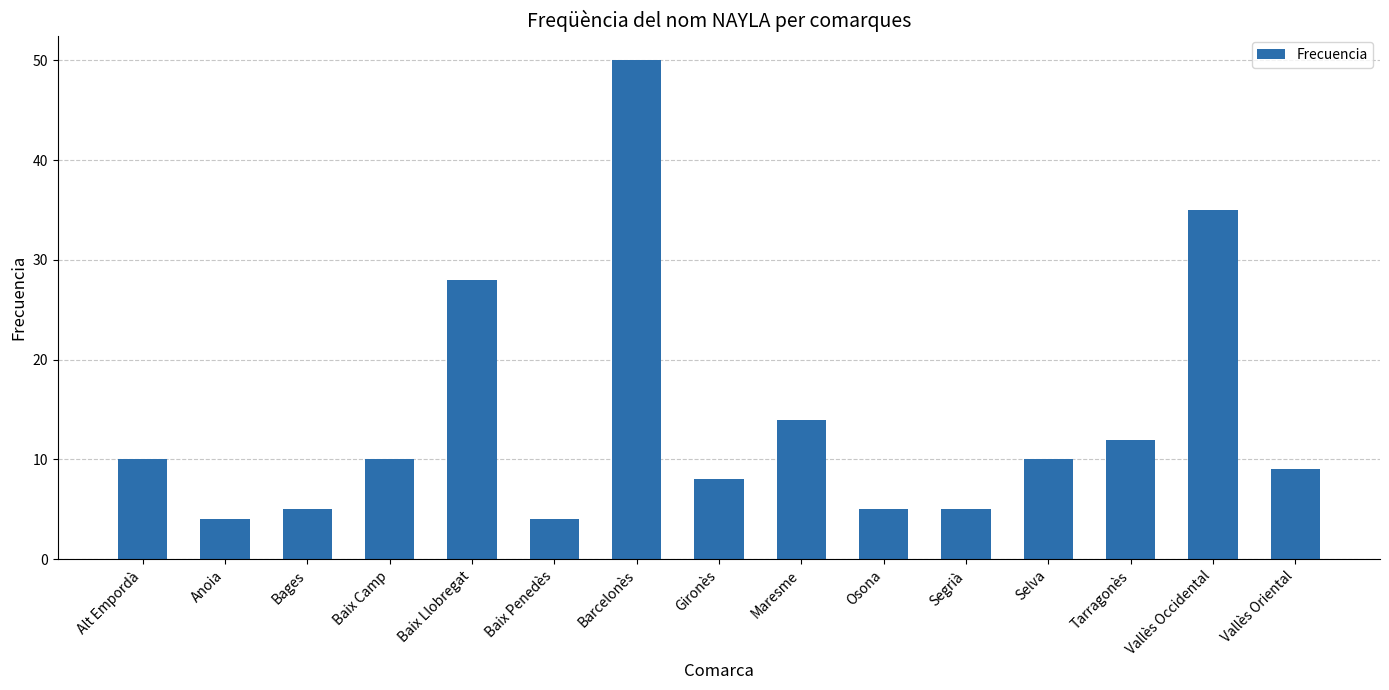

Which has a higher value, Vallès Occidental or Alt Empordà?

Vallès Occidental